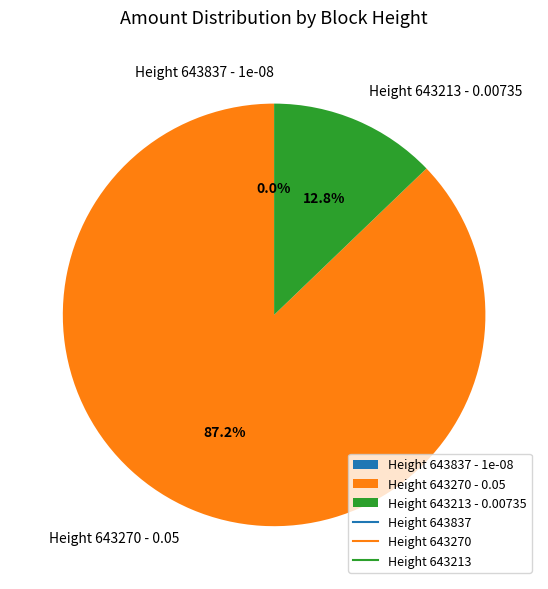

Which slice is the largest?

Height 643270 - 0.05